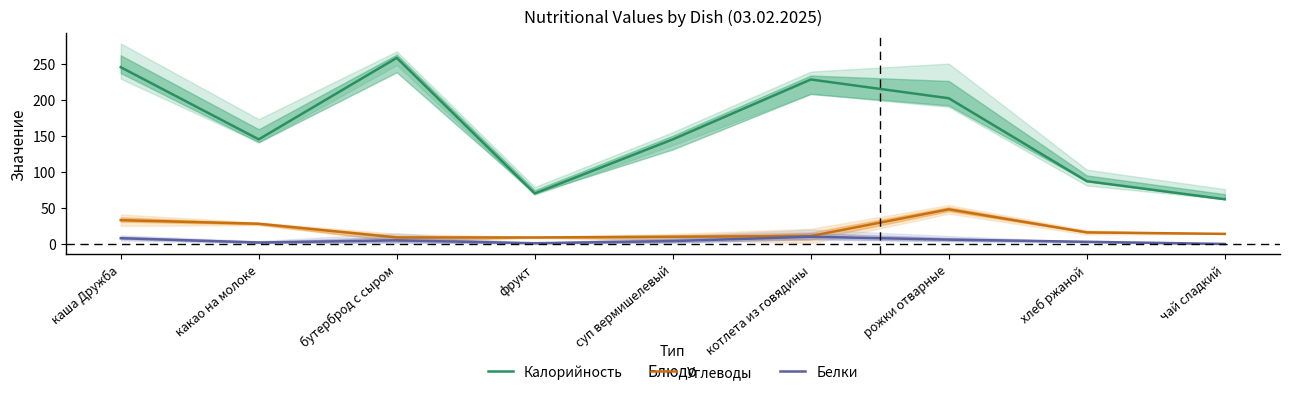

True or false: Углеводы has a value of 28 at какао на молоке.

True